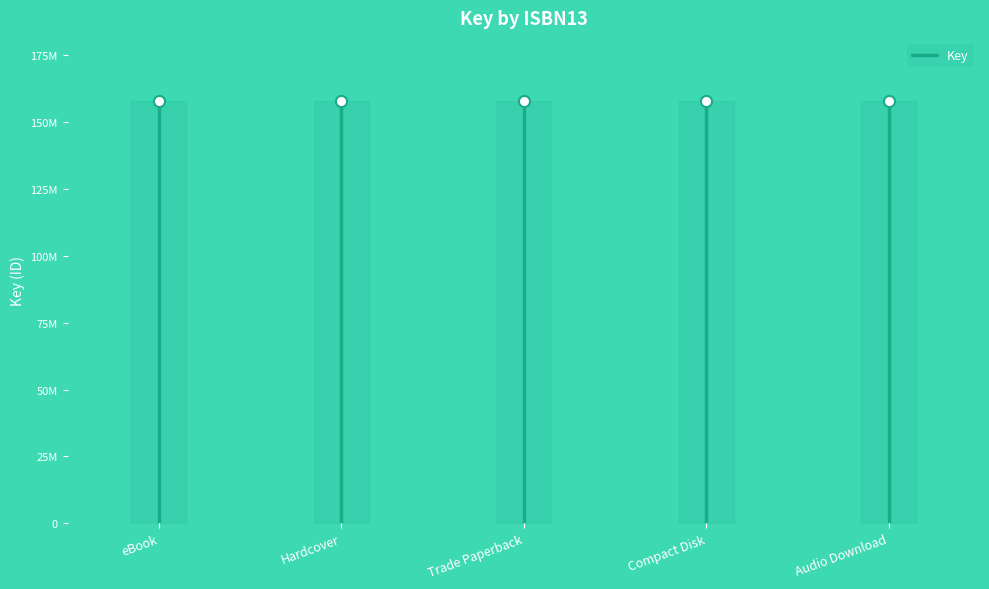

What position from the left is Hardcover?

2